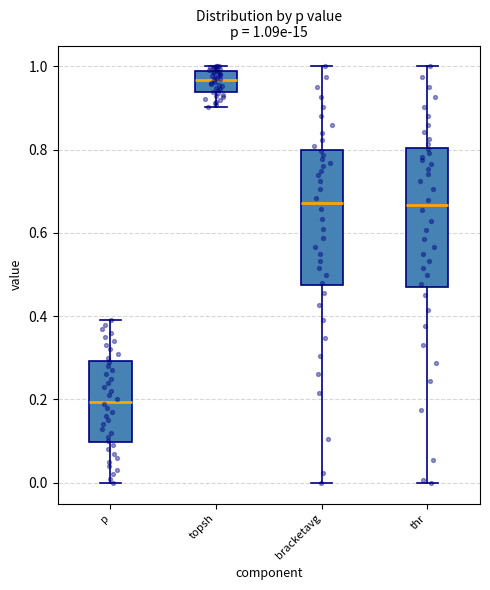

Which box has the highest median line?

topsh